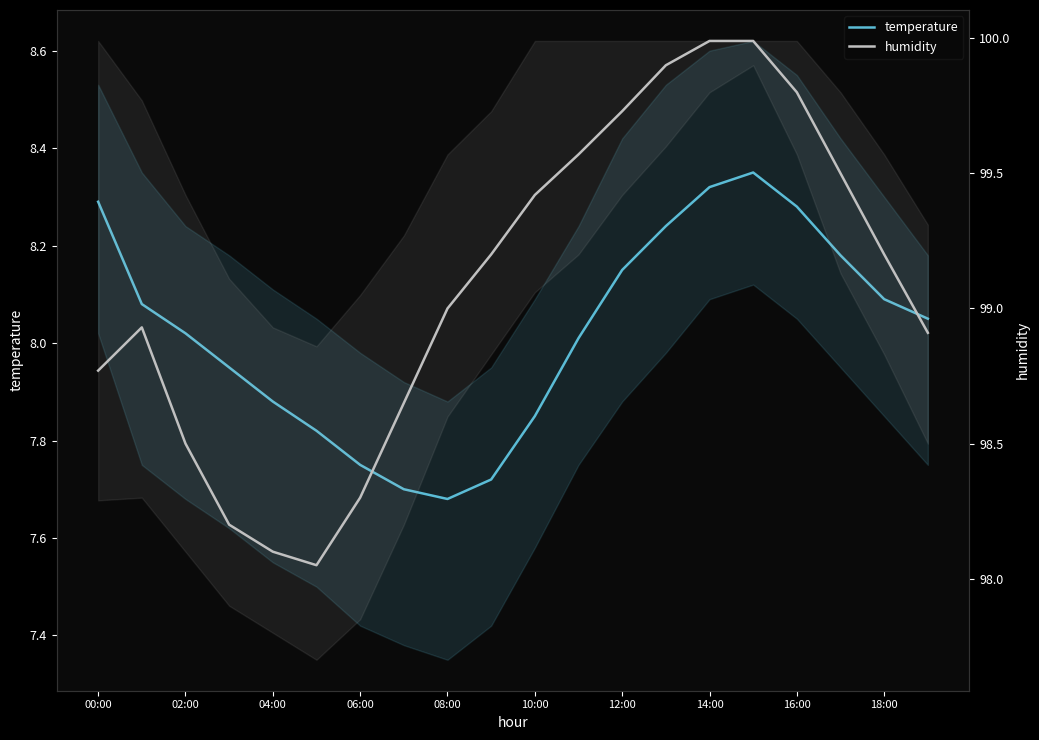

Does the chart have visible grid lines?

No